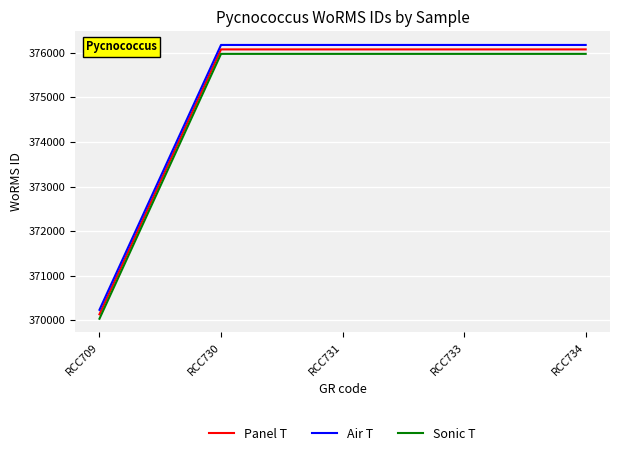

What is the maximum value for Sonic T?

375973